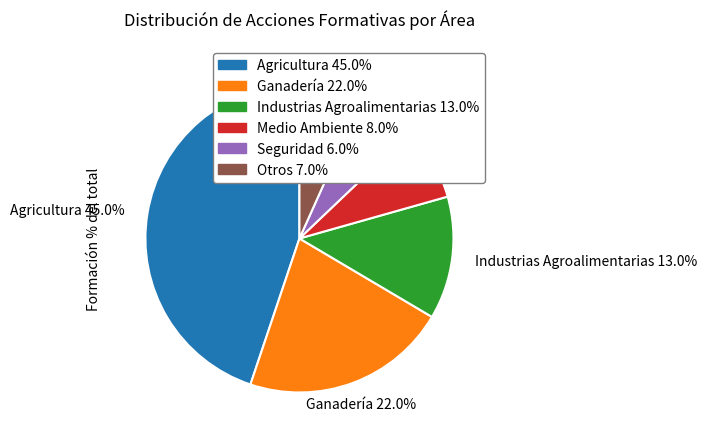

Combined, do Agricultura and Seguridad account for over 50%?

Yes